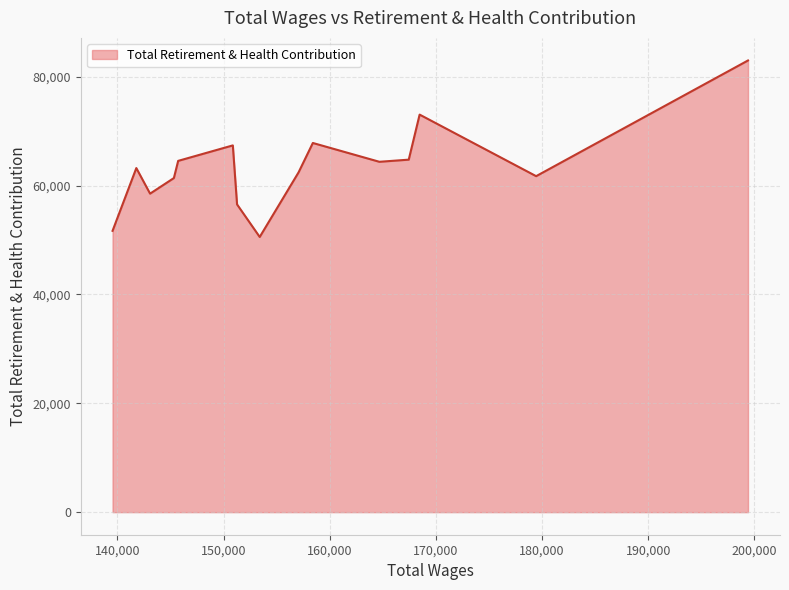

What is the minimum value shown in the chart?

50563